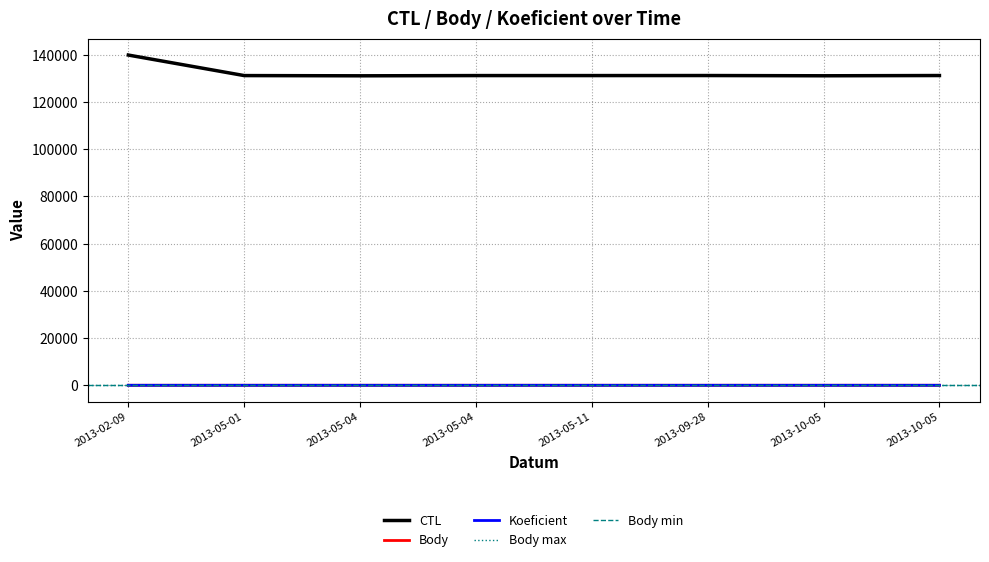

True or false: Body and CTL intersect in this chart.

False